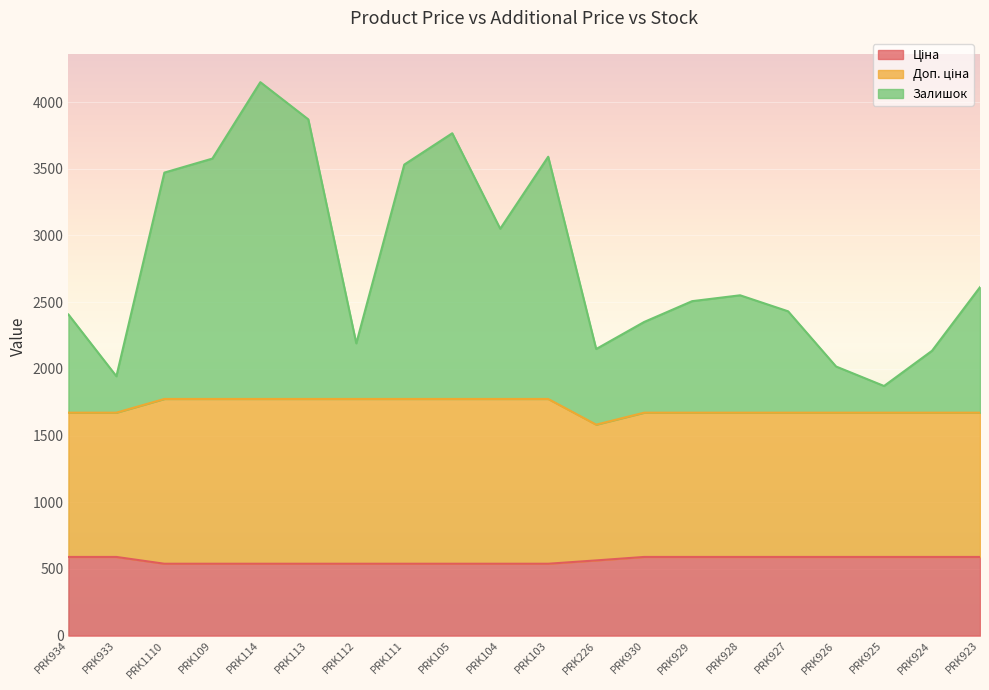

True or false: Доп. ціна has more than 0 interior local peaks.

False